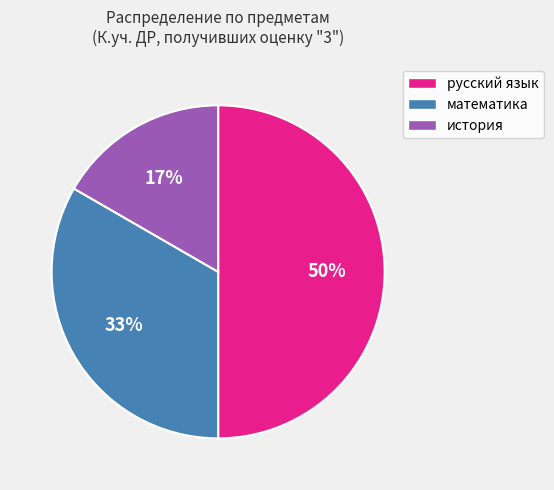

To the nearest percent, what portion does математика represent?

33%